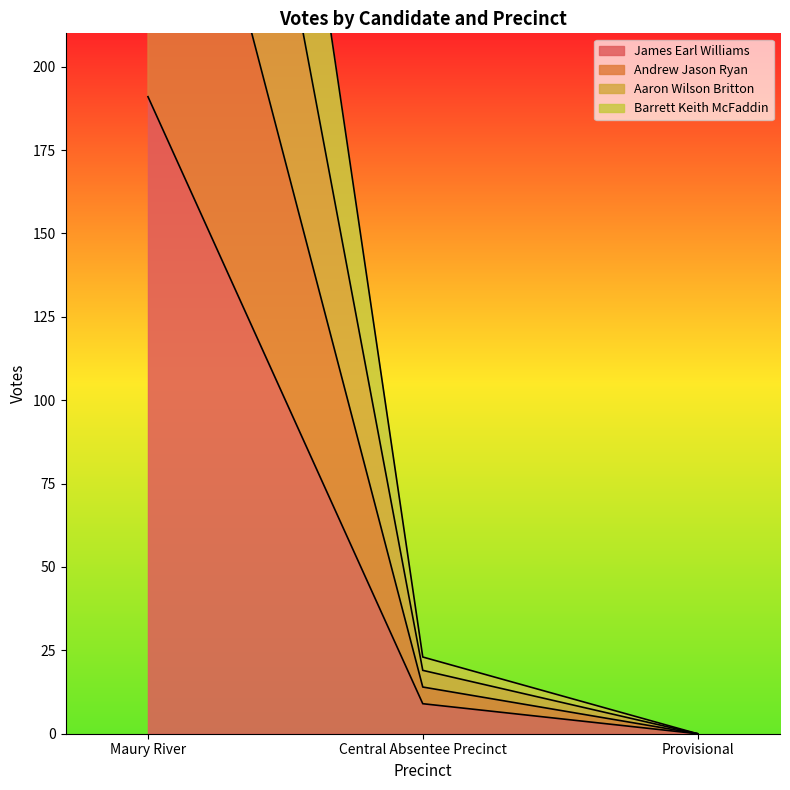

Is it true that James Earl Williams equals 0 at Provisional?

True